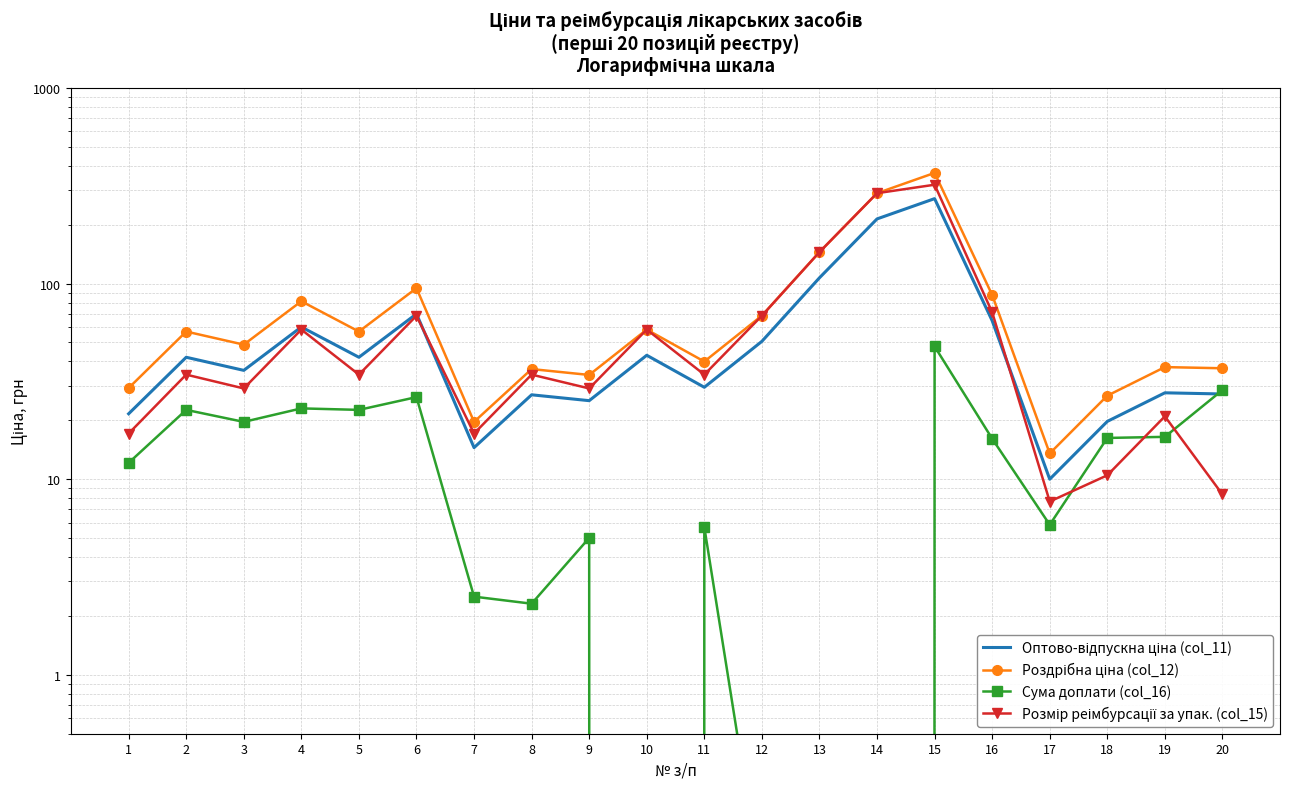

What is the difference between the highest and lowest values at 8?

34.2